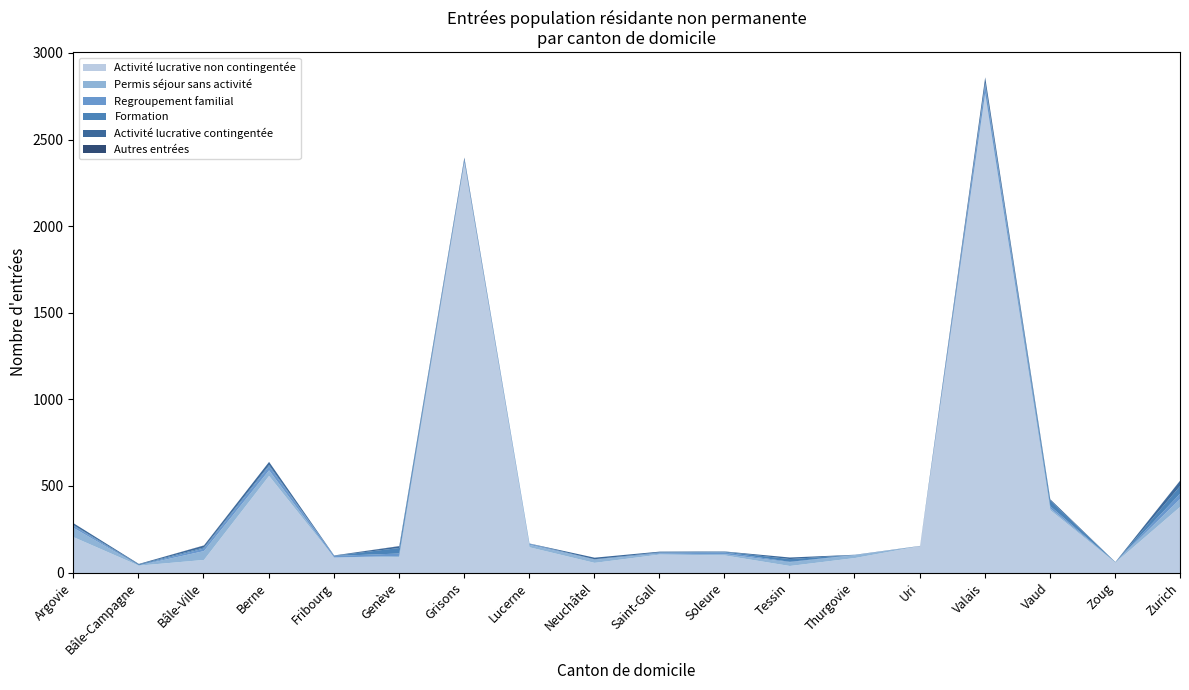

Read the Activité lucrative contingentée value at Berne.

18